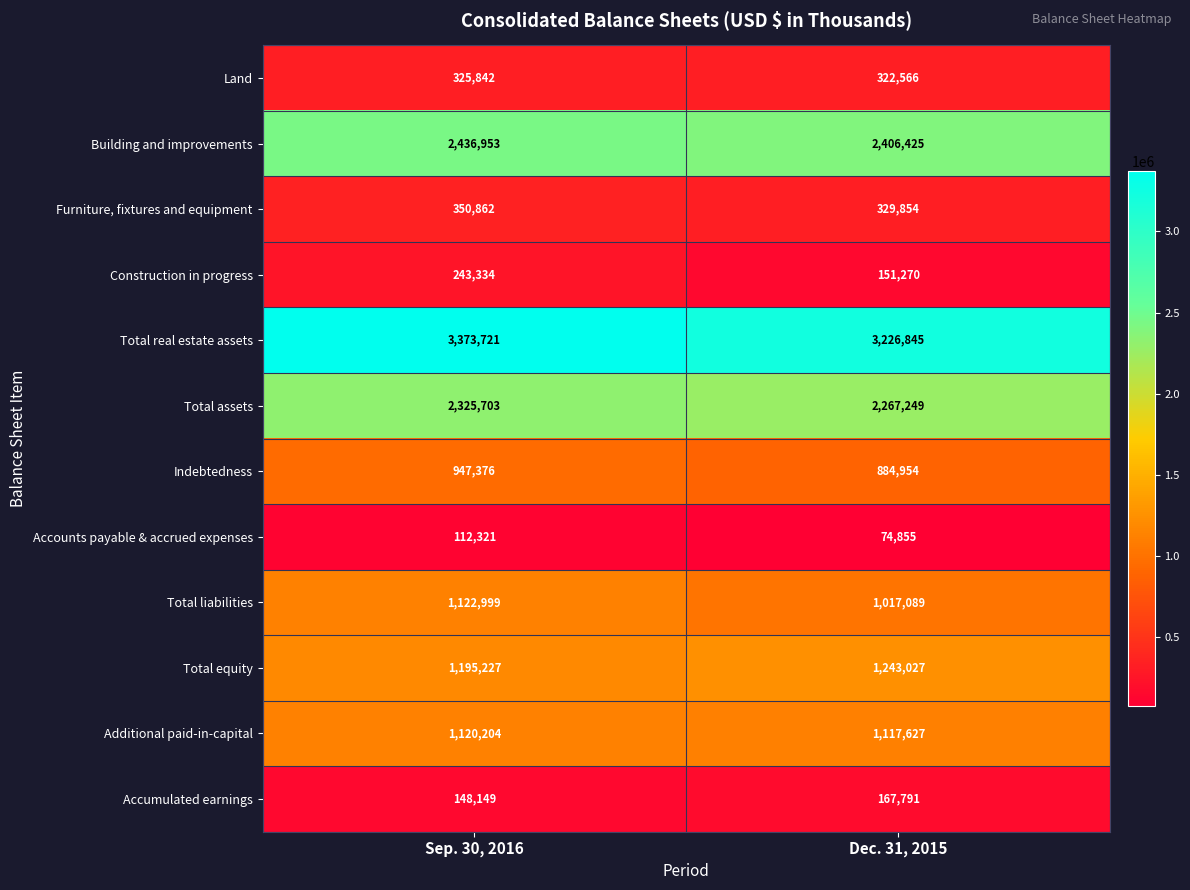

Rank the series by their maximum value, from highest to lowest.

Total real estate assets, Building and improvements, Total assets, Total equity, Total liabilities, Additional paid-in-capital, Indebtedness, Furniture, fixtures and equipment, Land, Construction in progress, Accumulated earnings, Accounts payable & accrued expenses